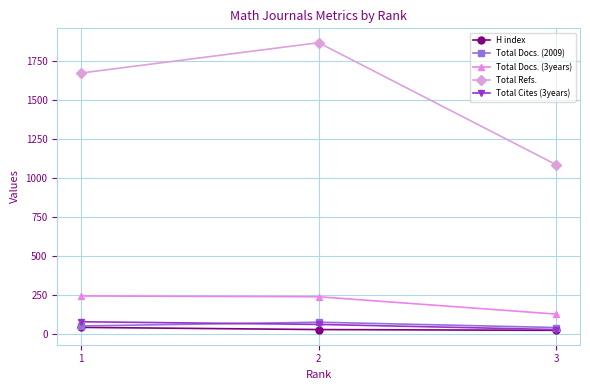

What is the difference between the highest and lowest values at 1?

1628